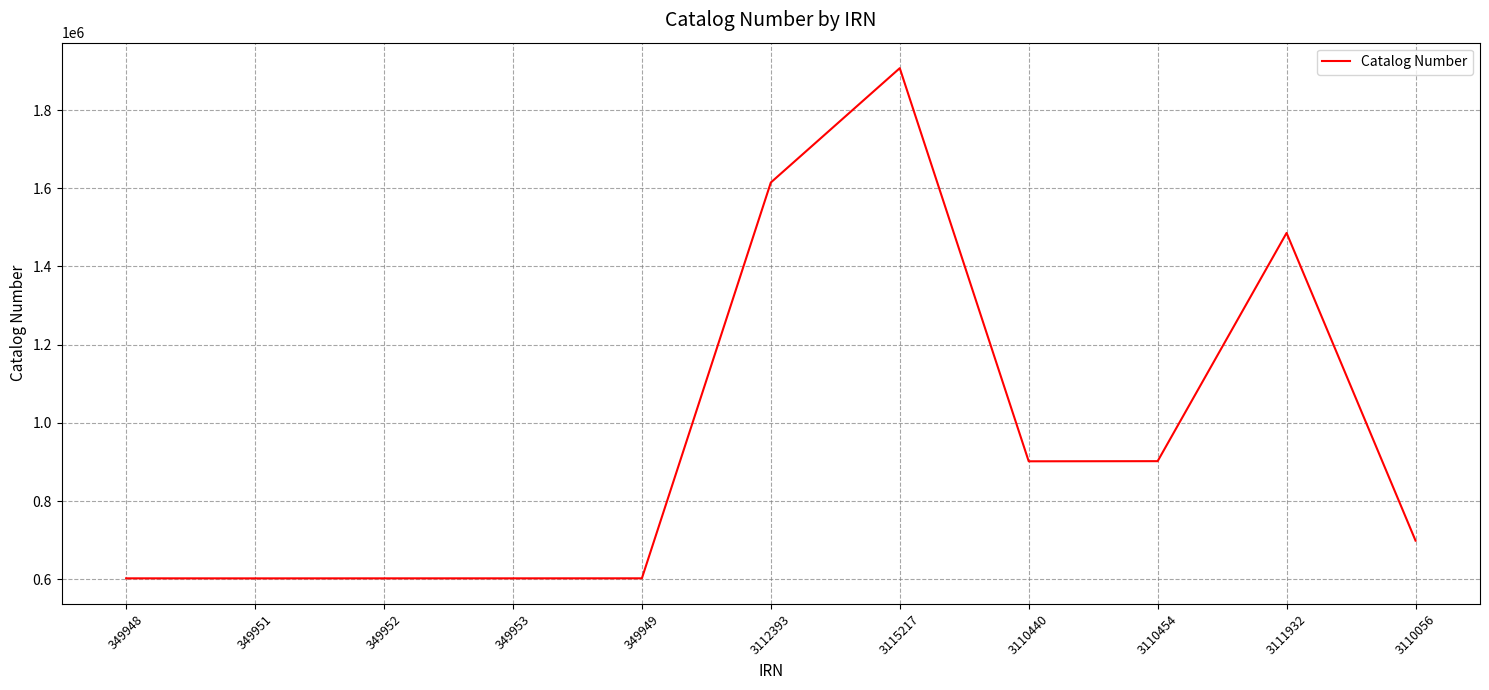

The value at 349948 is 1025527. True or false?

False